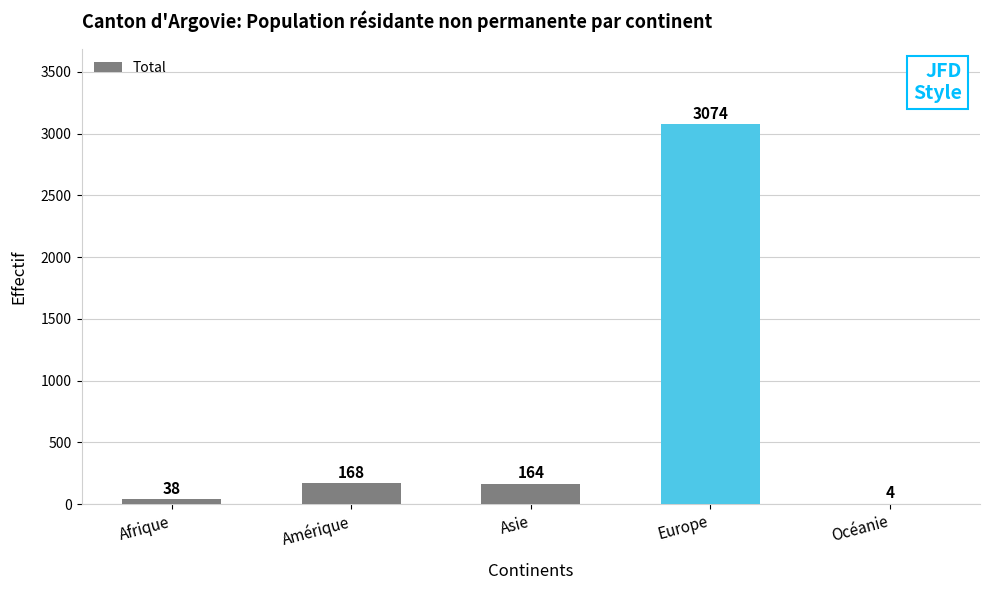

At which label is the value closest to 1539?

Amérique